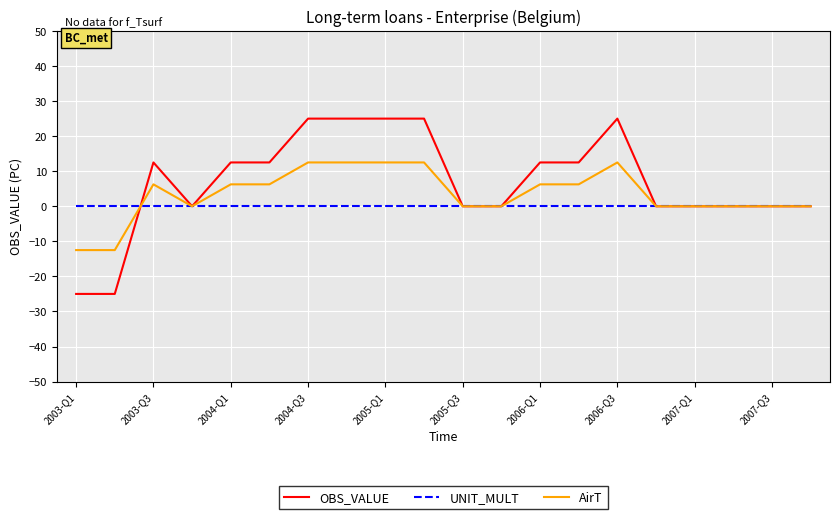

What is the maximum value for AirT?

12.5